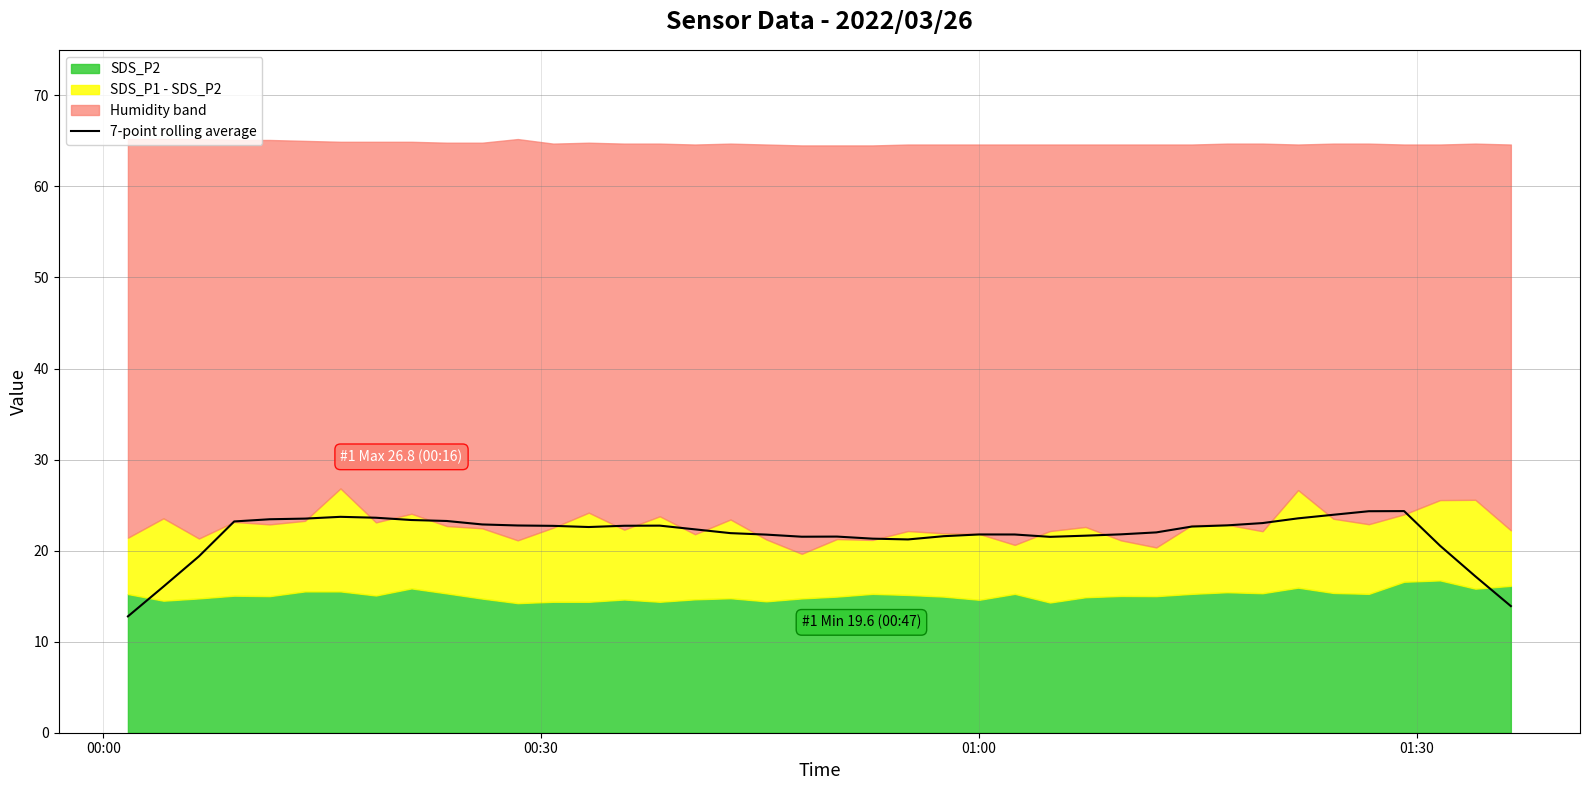

What is the ratio of the value at 26 to the value at 29?

1.0